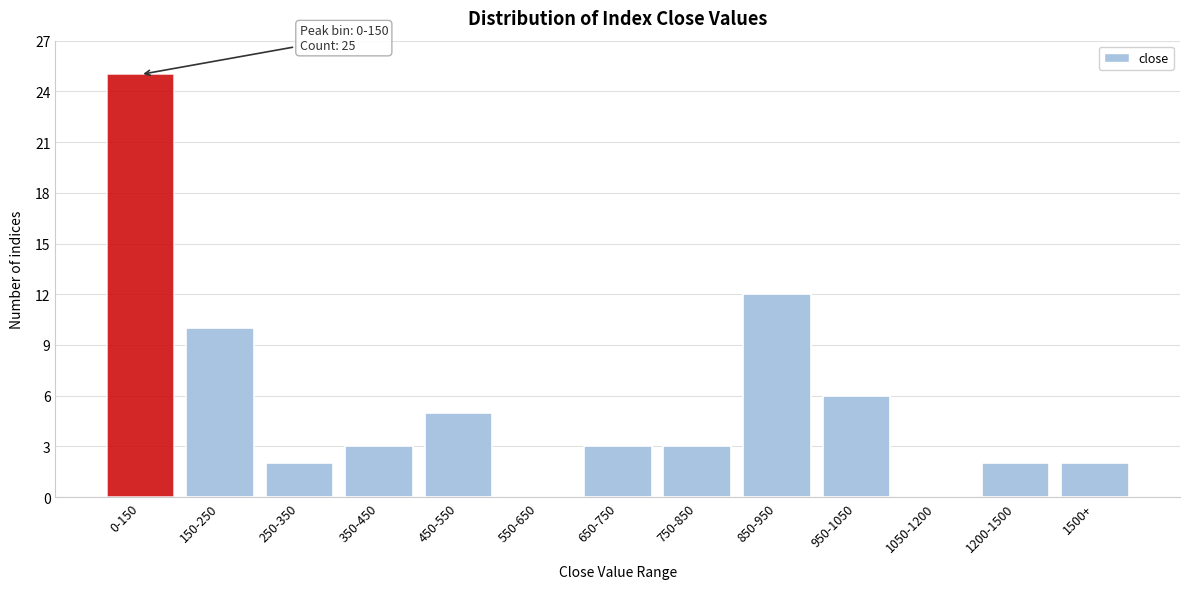

Reading right to left, extract all data points from this chart.

1500+=2	1200-1500=2	1050-1200=0	950-1050=6	850-950=12	750-850=3	650-750=3	550-650=0	450-550=5	350-450=3	250-350=2	150-250=10	0-150=25